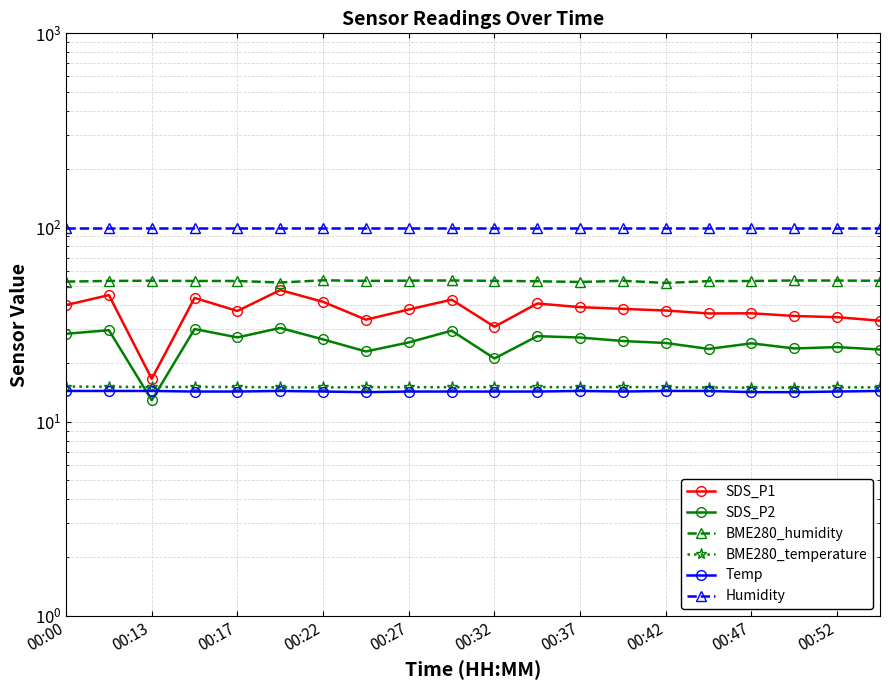

What is the average value of the SDS_P1 series?

37.3